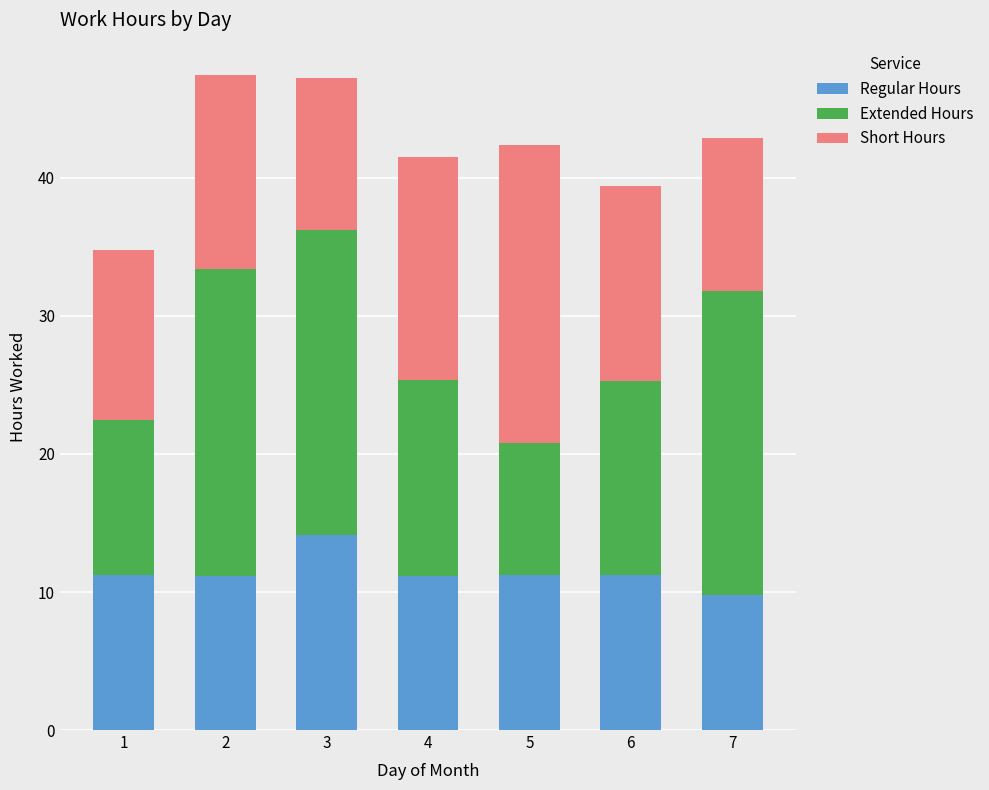

How many series are shown in this chart?

3